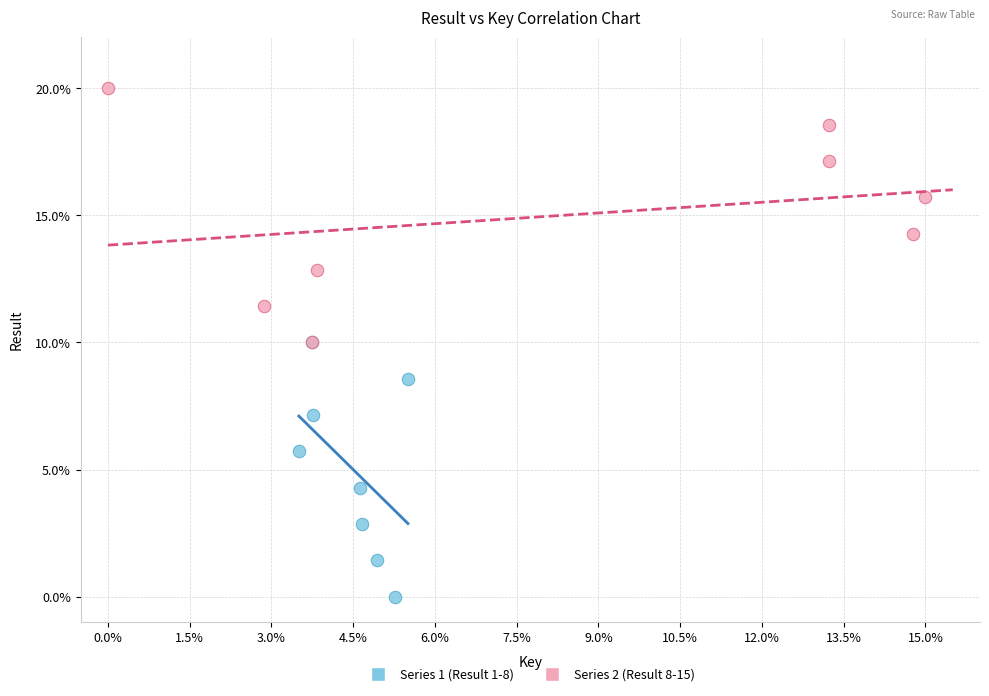

Which series reaches the maximum Y coordinate?

Series 2 (Result 8-15)